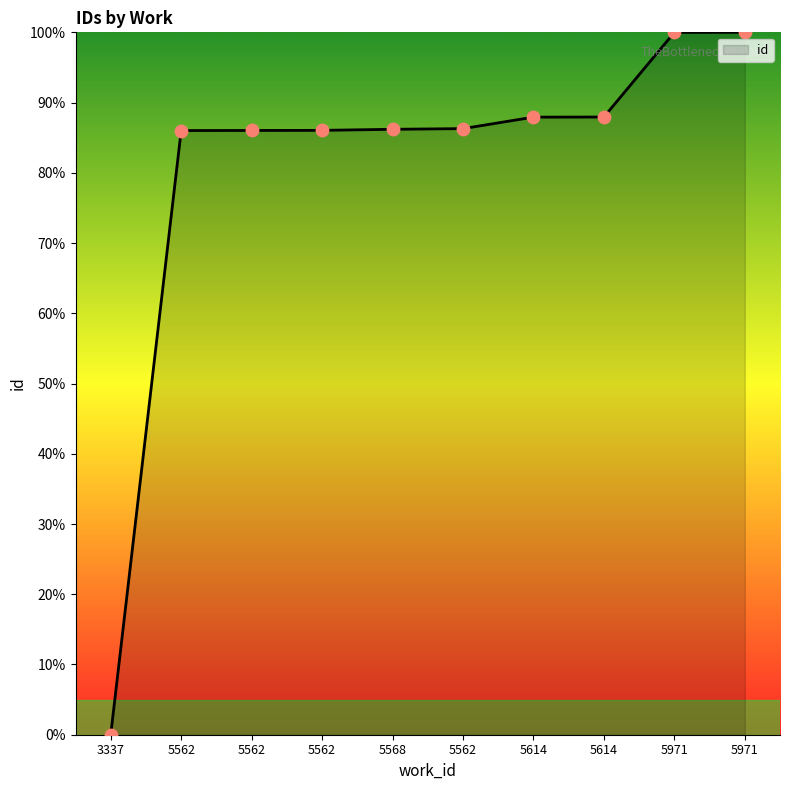

Approximately how many times larger is the value at 5562 compared to 5562?

1.0